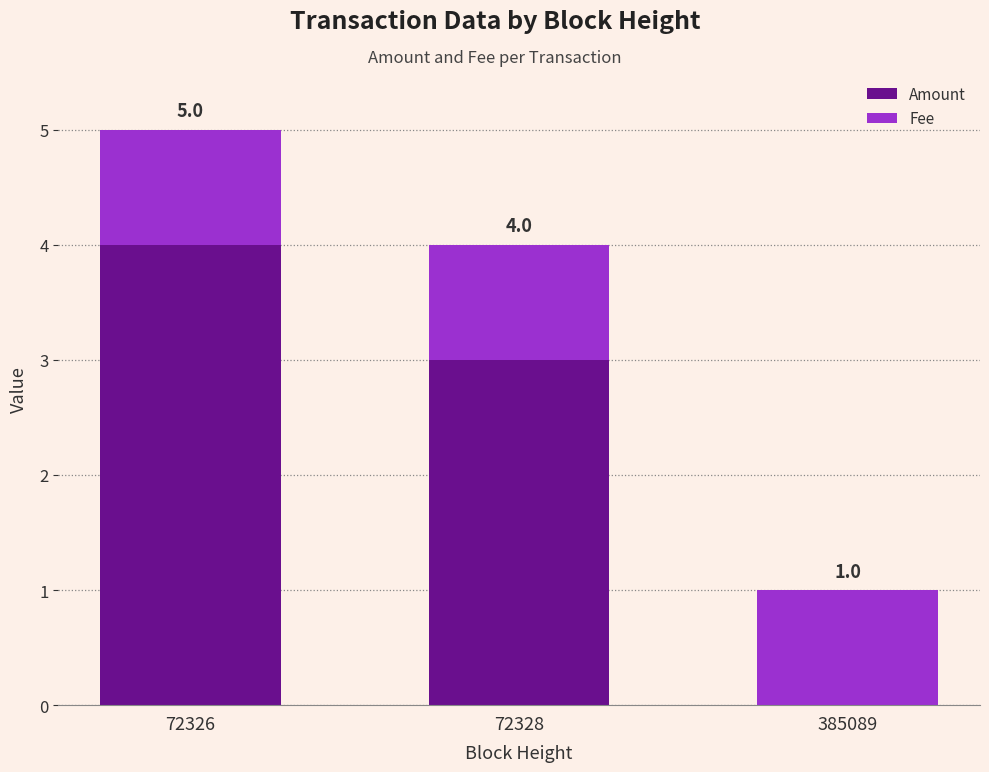

What are all the series names shown in the legend?

Amount, Fee